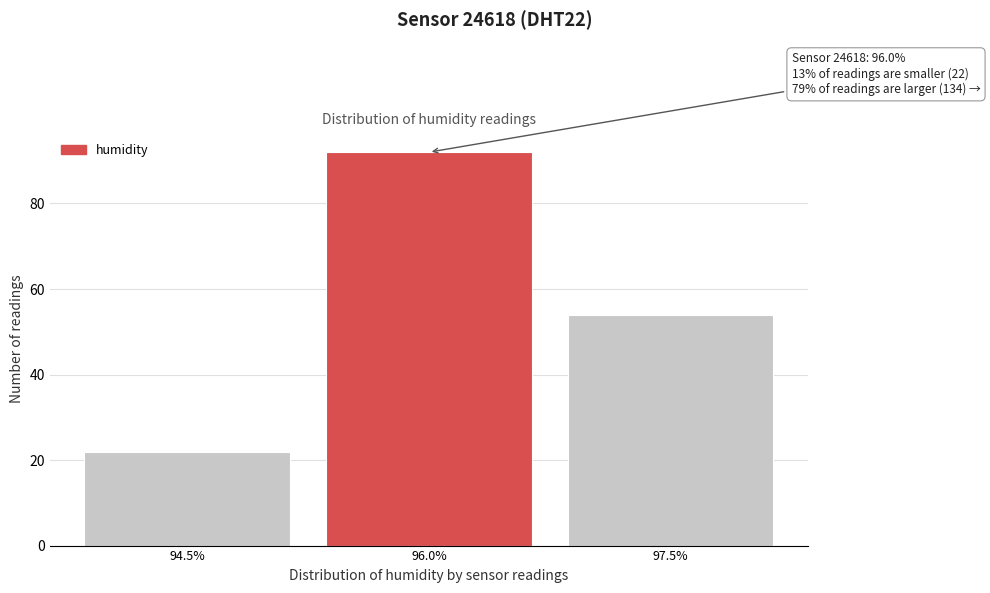

Reading right to left, list all the values displayed in this chart.

54	92	22